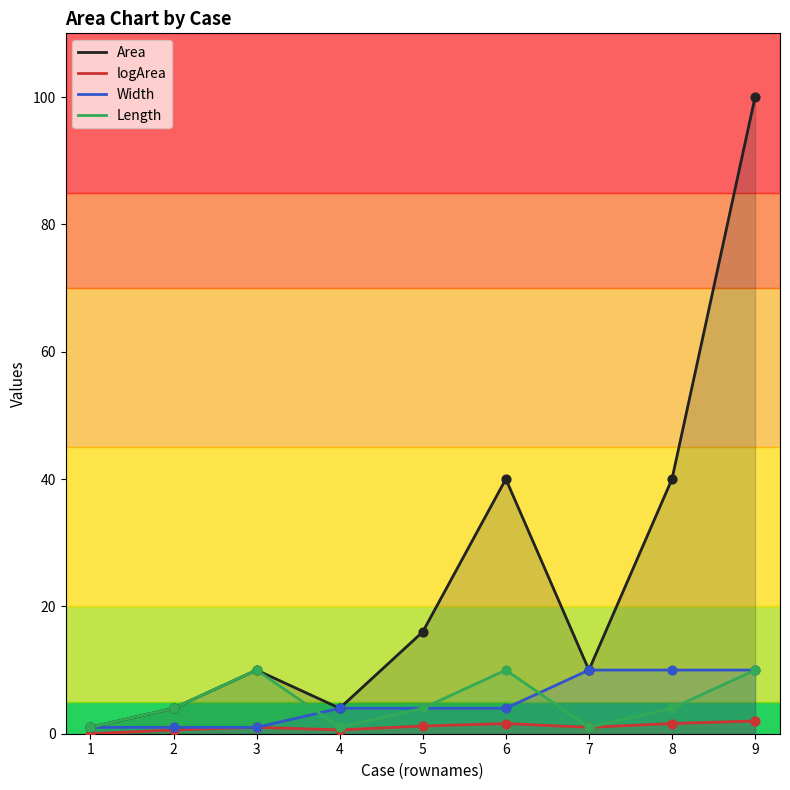

At which category is the sum across all series the highest?

9